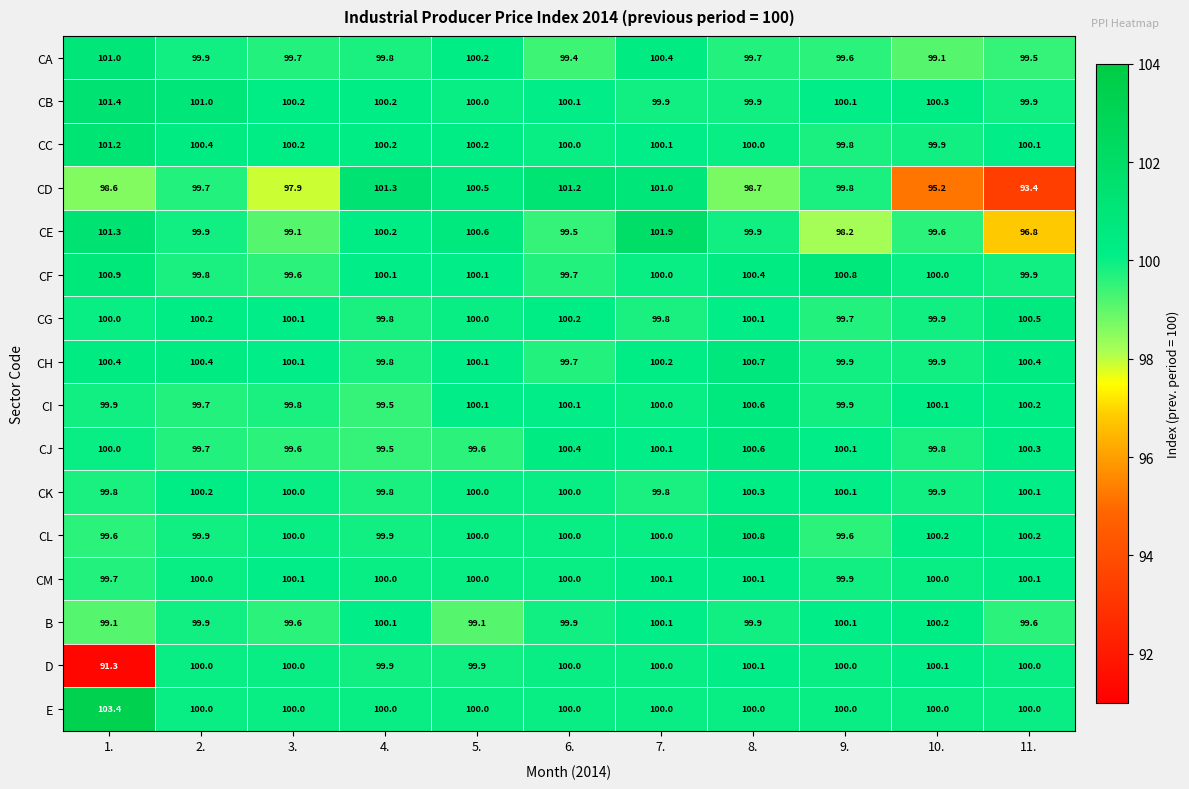

What is the total value across all series at 3.?

1596.0